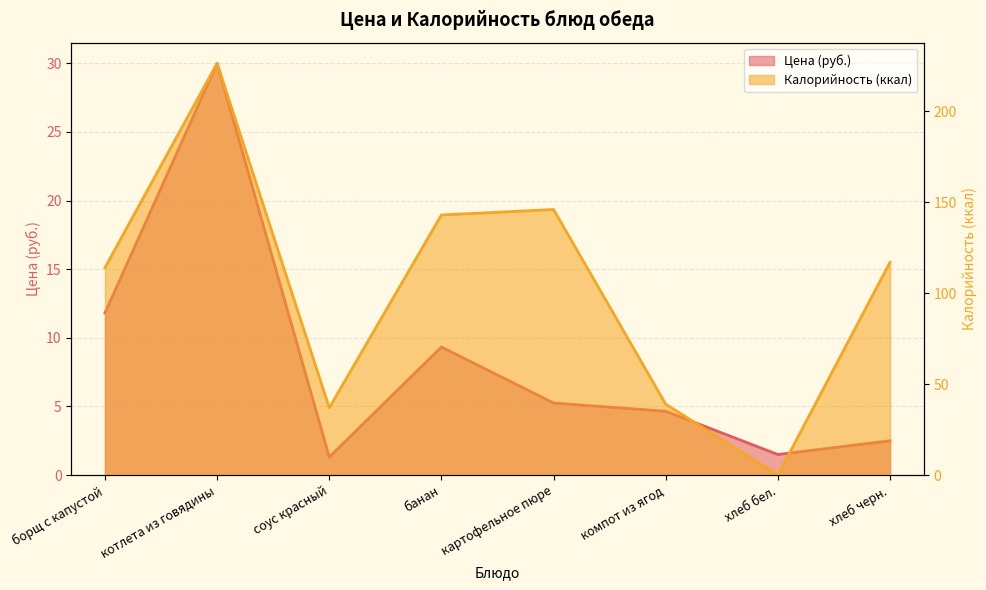

Reading left to right, transcribe all the data shown in this chart.

Цена: борщ с капустой=11.8	котлета из говядины=30.0	соус красный=1.3	банан=9.3	картофельное пюре=5.2	компот из ягод=4.7	хлеб бел.=1.5	хлеб черн.=2.5
Калорийность: борщ с капустой=114.0	котлета из говядины=226.4	соус красный=37.0	банан=143.0	картофельное пюре=146.0	компот из ягод=39.0	хлеб бел.=0.0	хлеб черн.=117.0